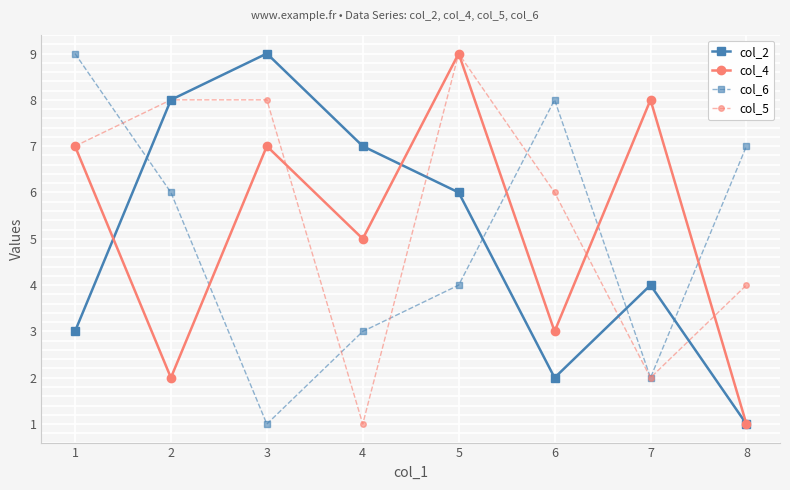

Which series has the largest total across all categories?

col_5